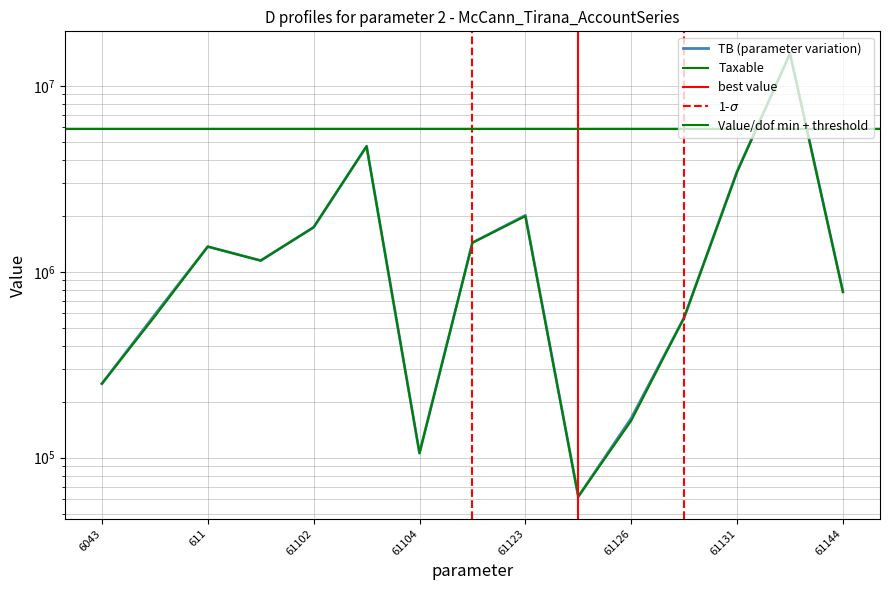

How many data points does each series have?

15